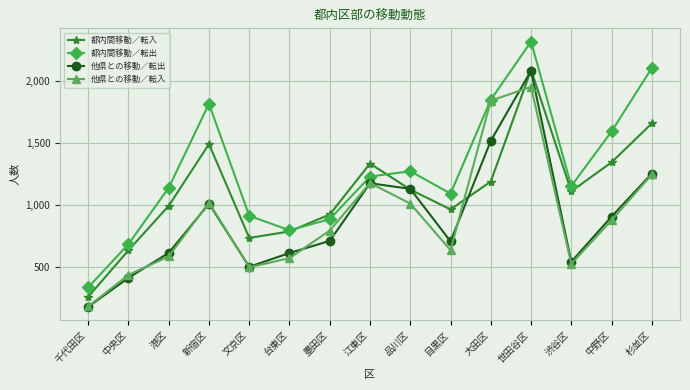

What is the average value of the 他県との移動／転出 series?

890